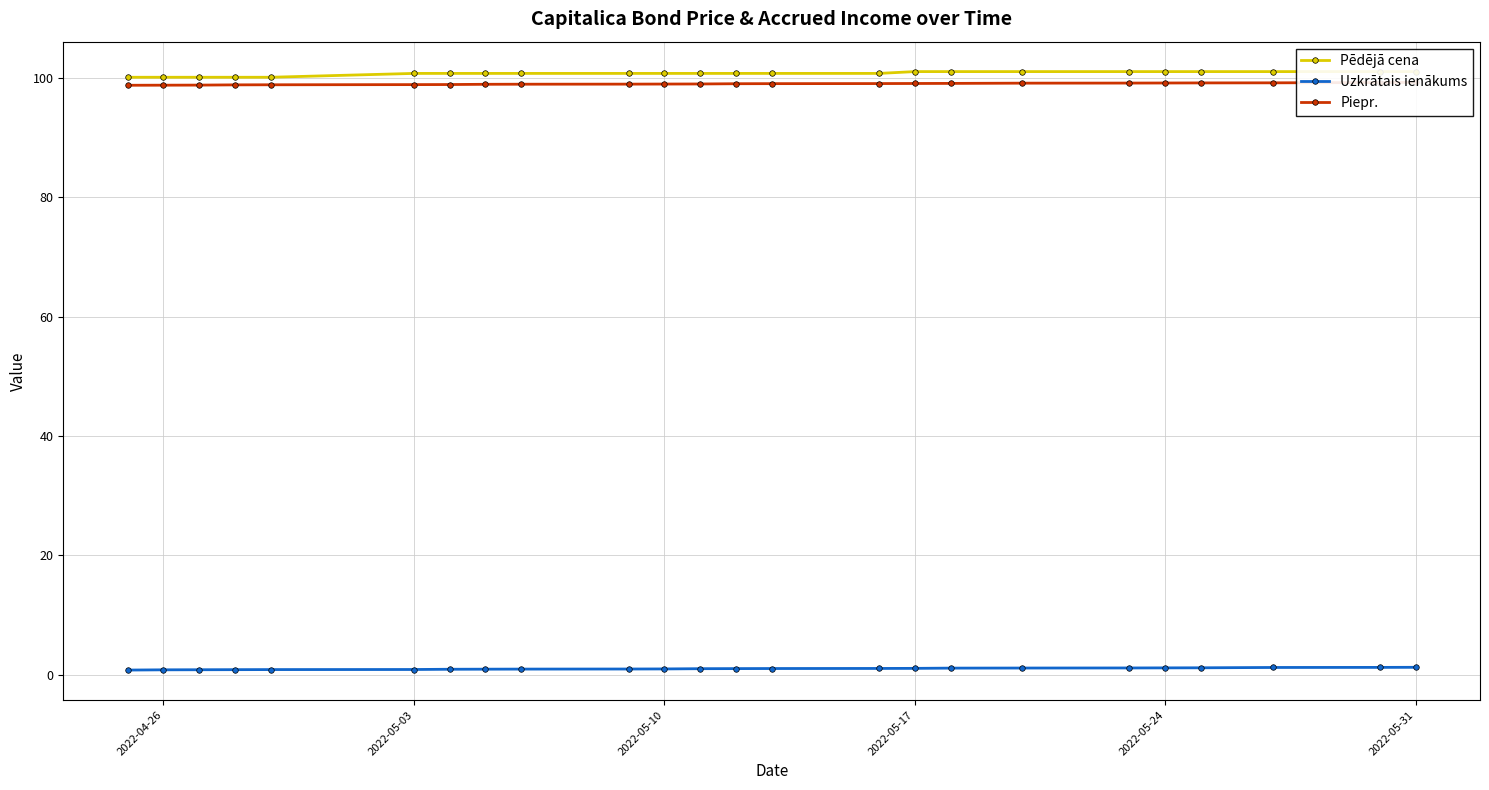

The Uzkrātais ienākums series shows 1.1 at 2022-05-24. True or false?

True